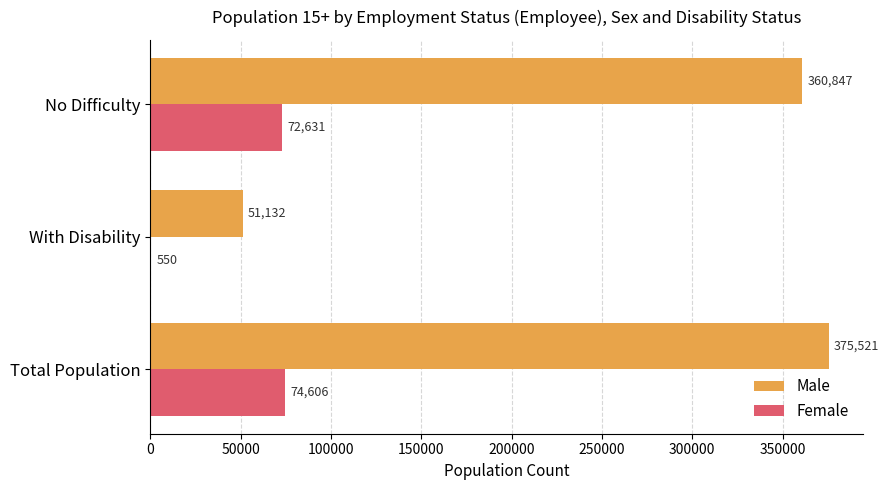

What is the maximum value for Female?

74606